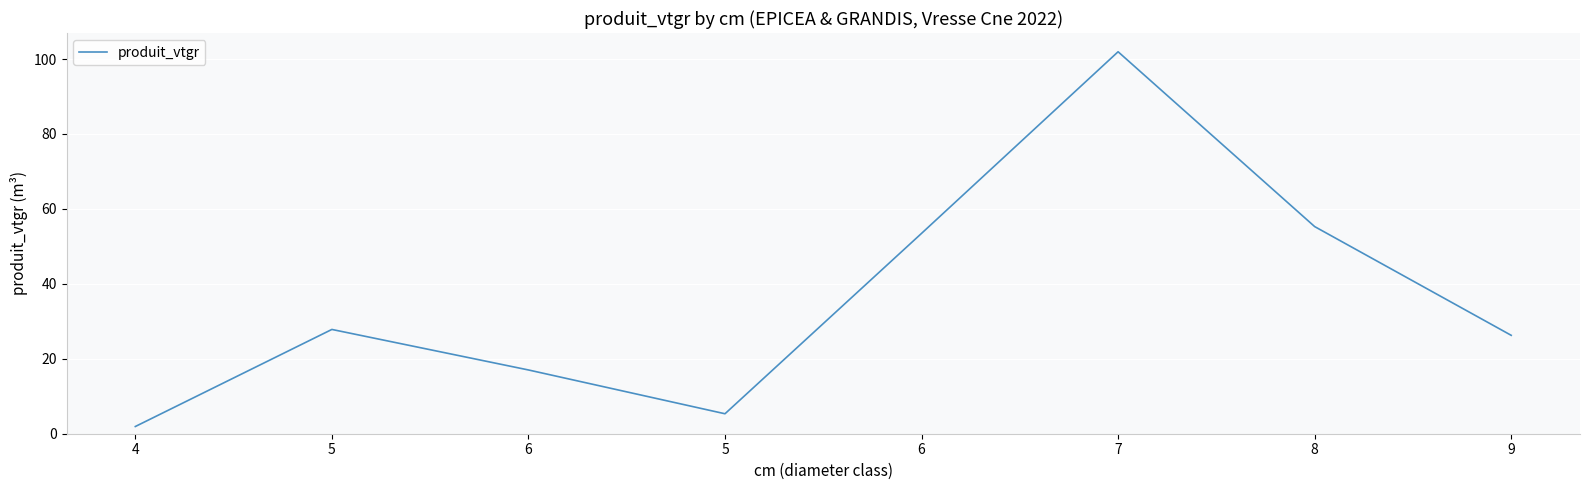

What is the average value?

36.1